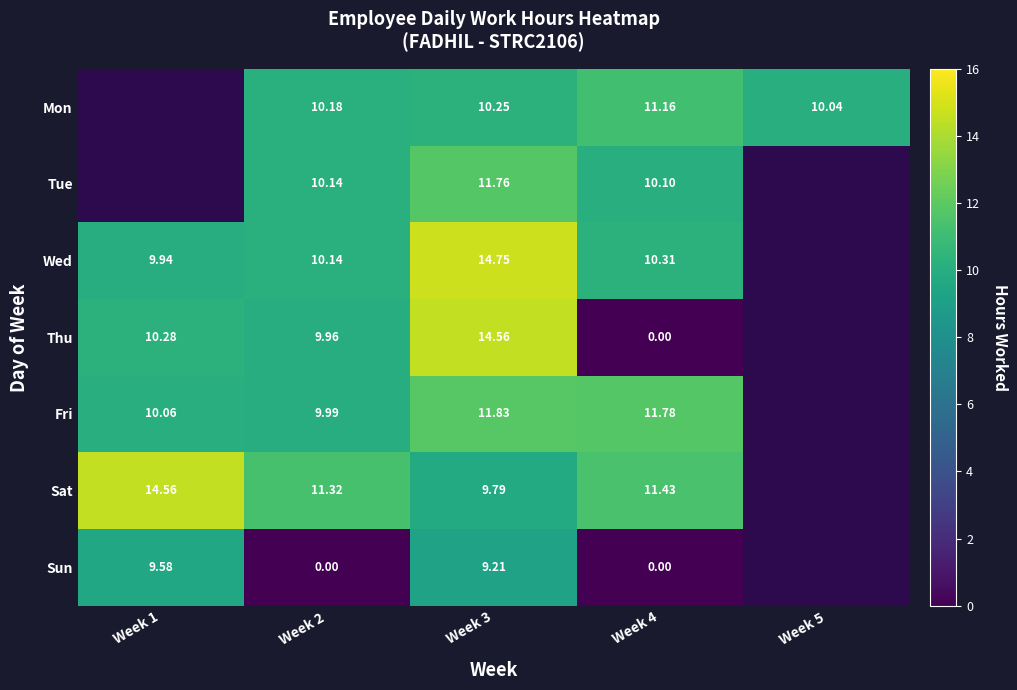

Is it true that Sun equals 9.6 at Week 1?

True